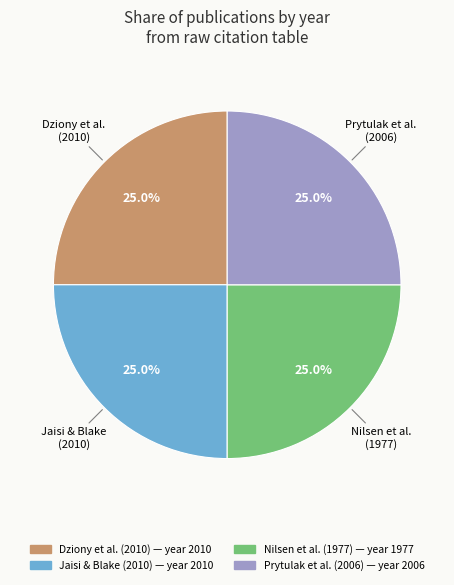

Is there any slice that represents more than half of the pie?

No